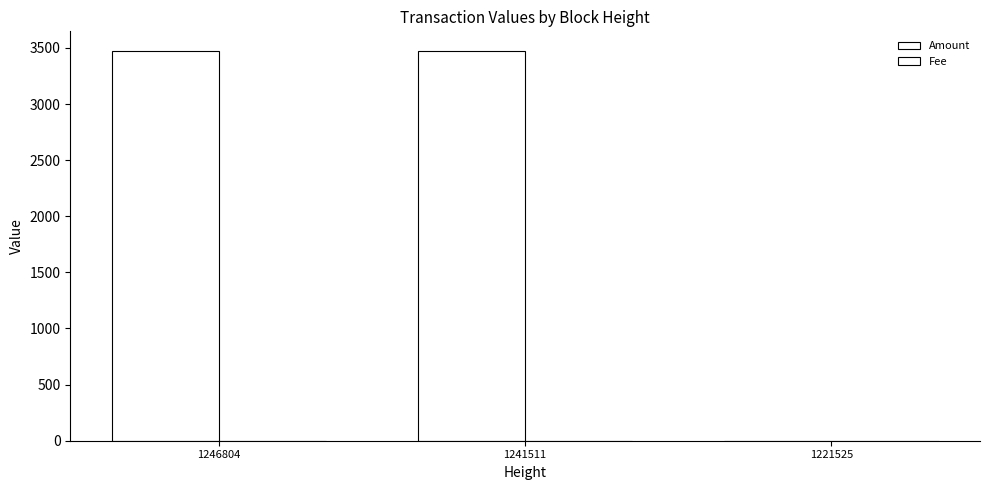

List the series in order of their overall mean, highest first.

Amount, Fee